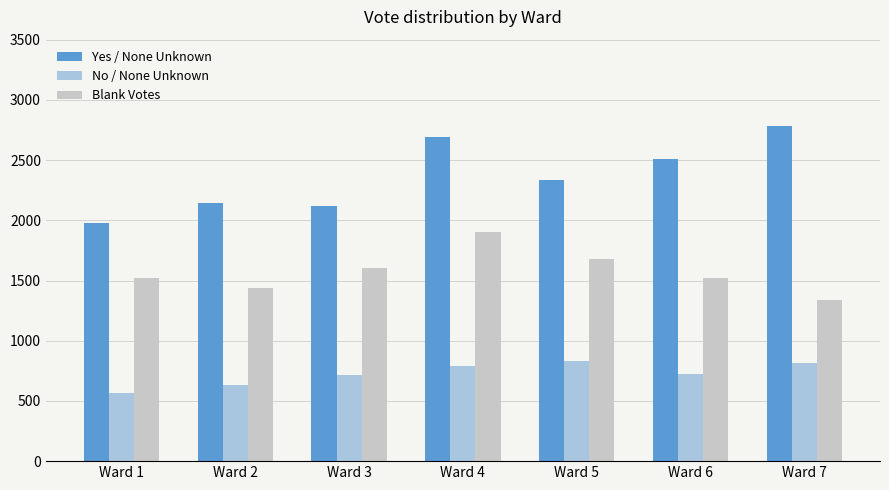

How many groups of bars are there?

7